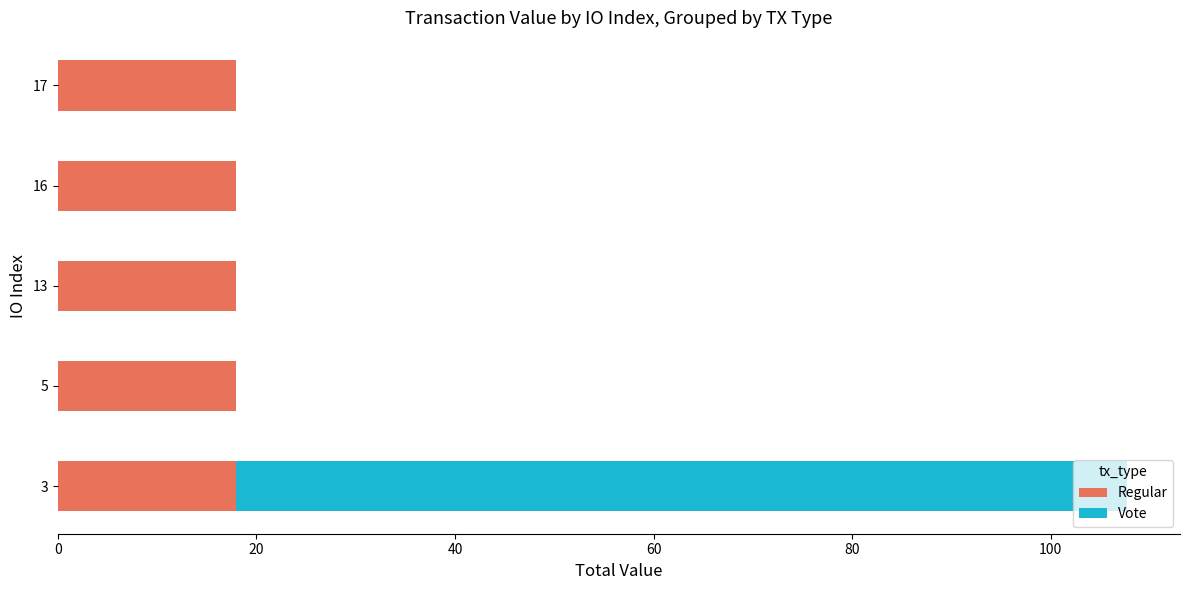

What is the maximum value for Regular?

18.0